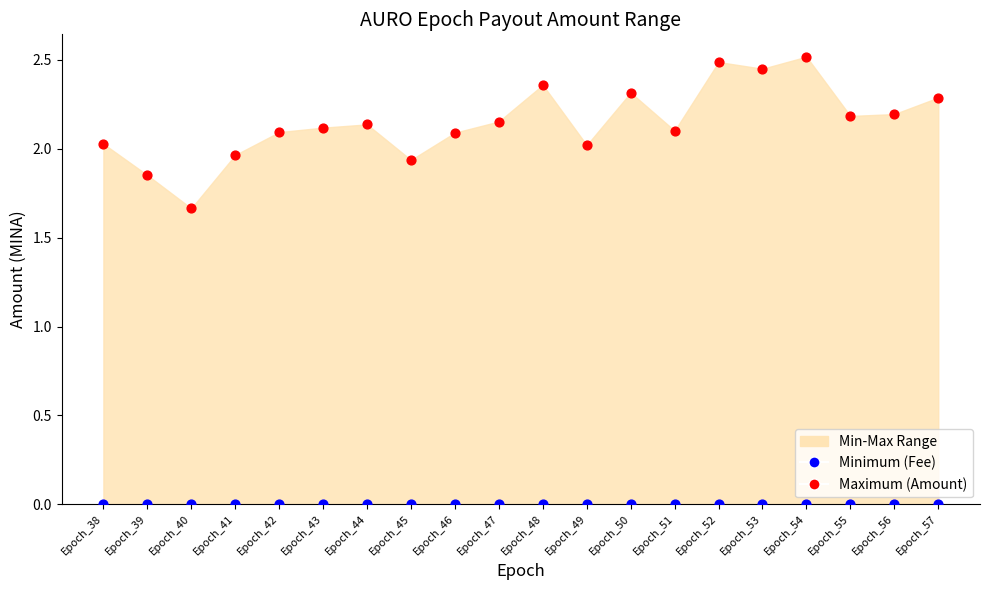

Which series reaches the maximum Y coordinate?

Maximum (Amount)